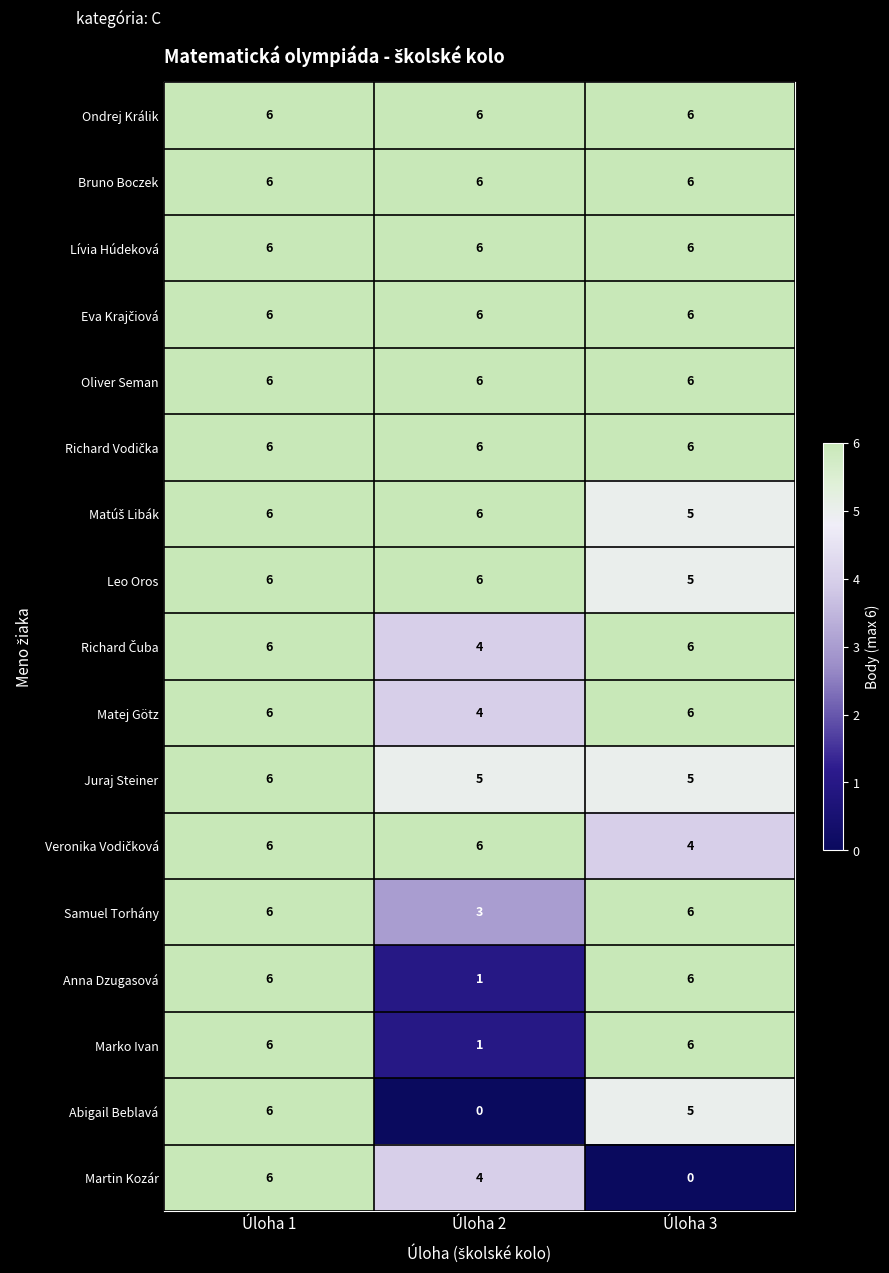

The Lívia Húdeková series shows 6 at Úloha 3. True or false?

True